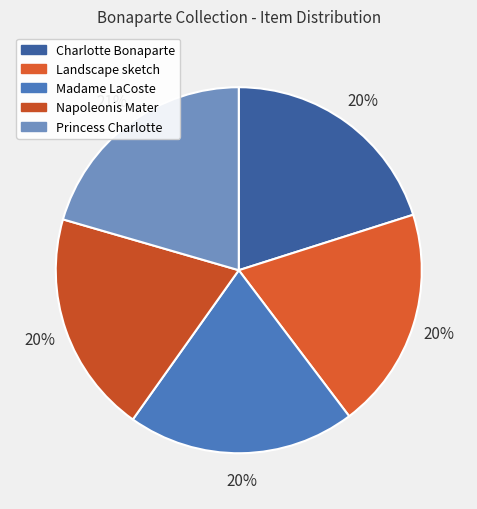

What is the largest slice in the pie chart?

Princess Charlotte